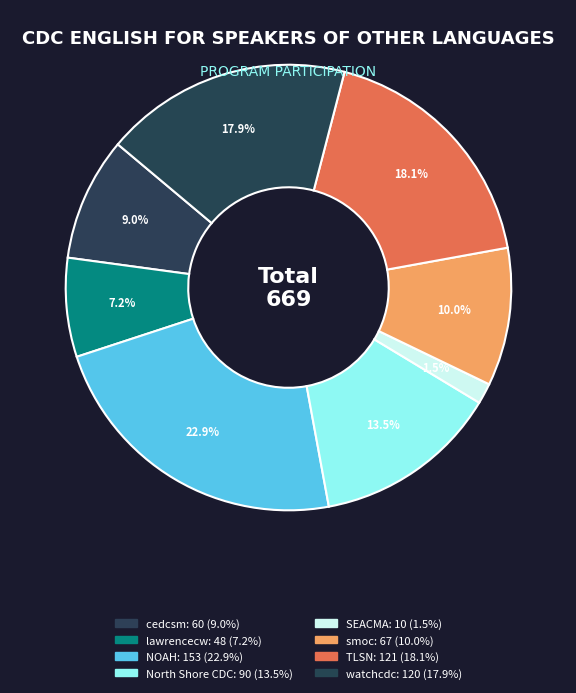

What percentage is NOT represented by smoc?

90.0%